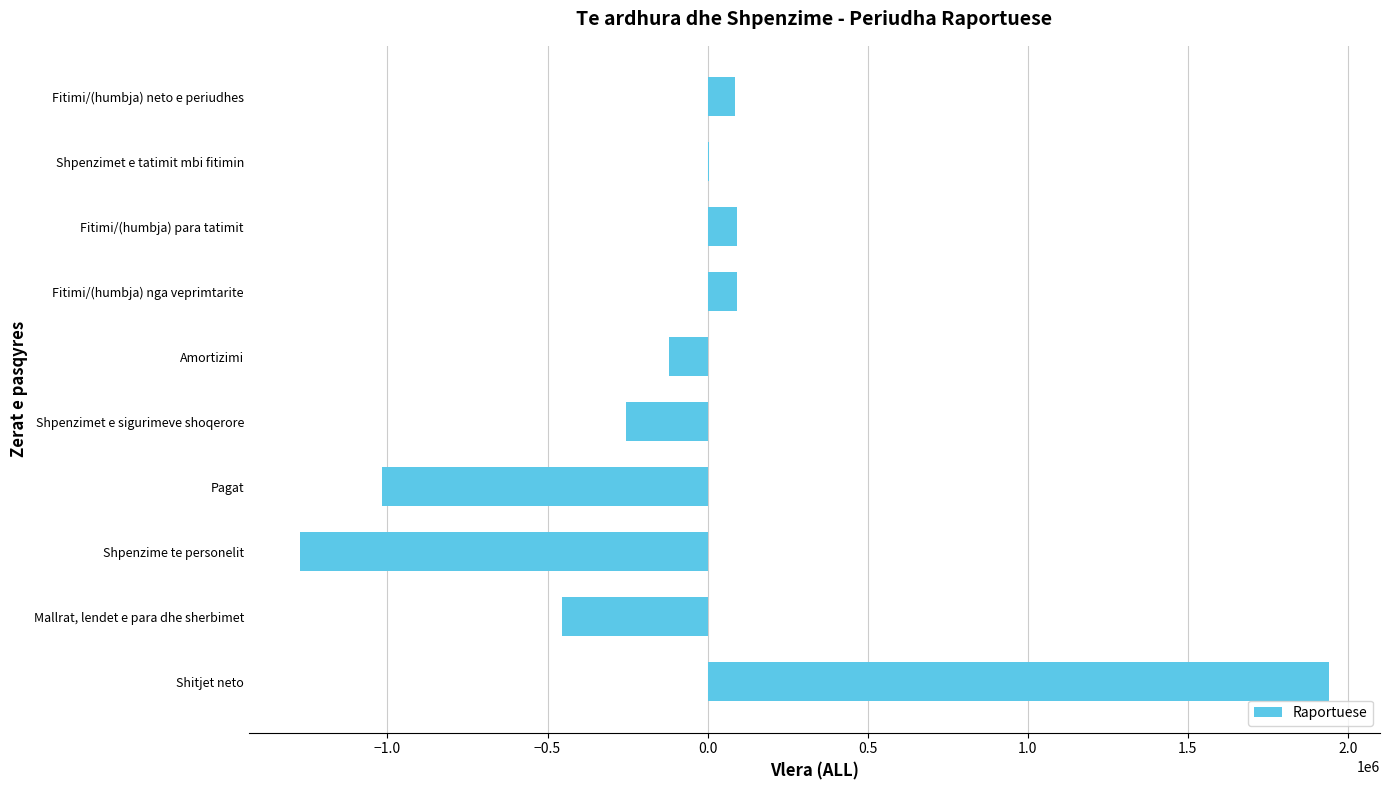

Are the bars horizontal?

Yes